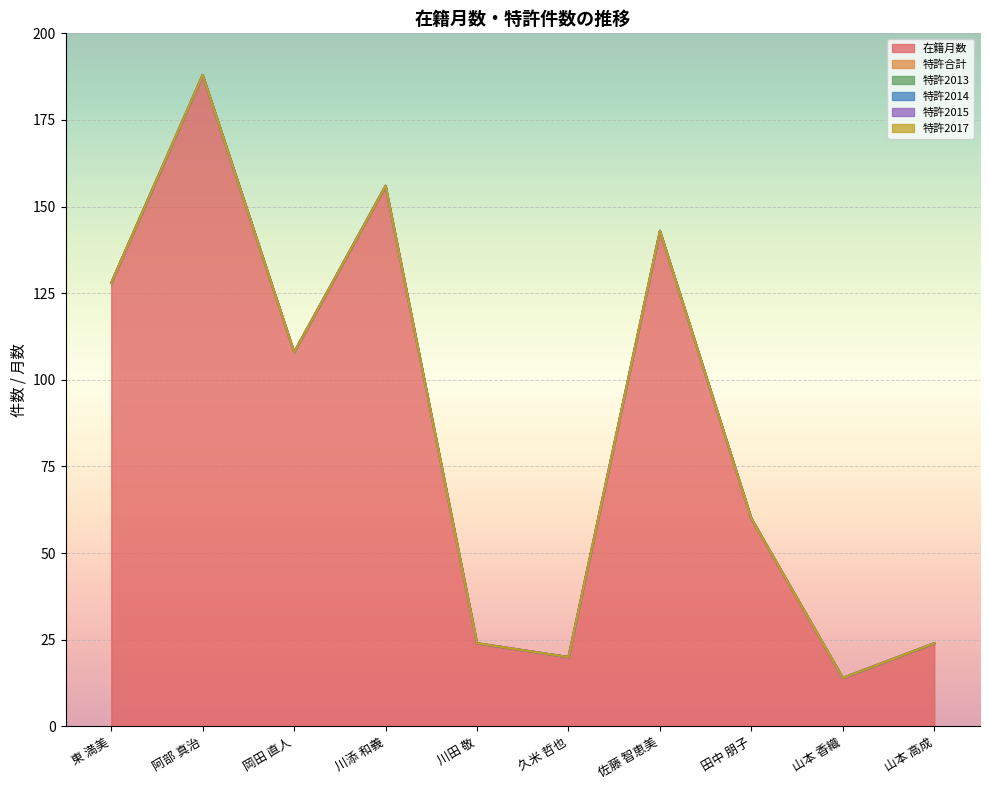

Rank the series by their maximum value, from lowest to highest.

特許合計, 特許2013, 特許2014, 特許2015, 特許2017, 在籍月数